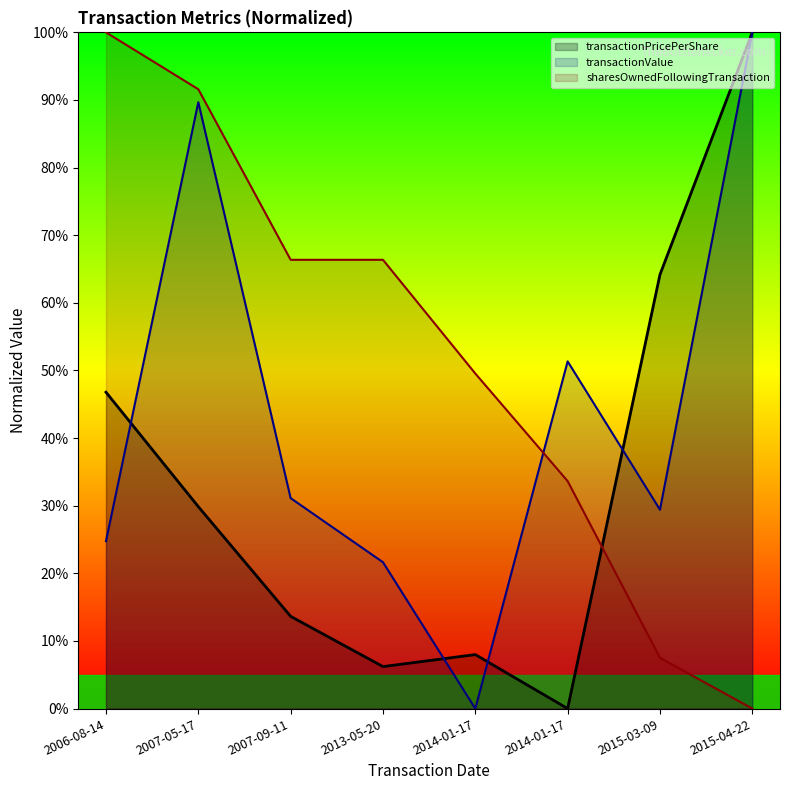

What is the difference between the transactionValue values at 2015-04-22 and 2007-05-17?

10.3